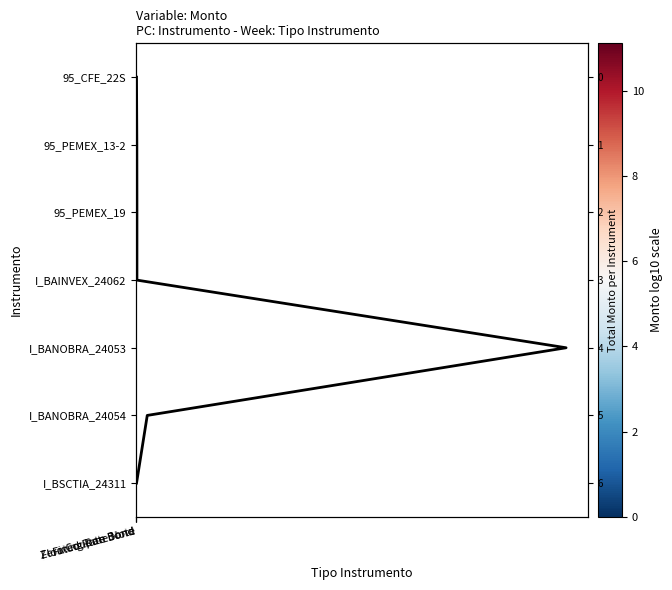

Which series has the largest range (max minus min)?

I_BSCTIA_24311